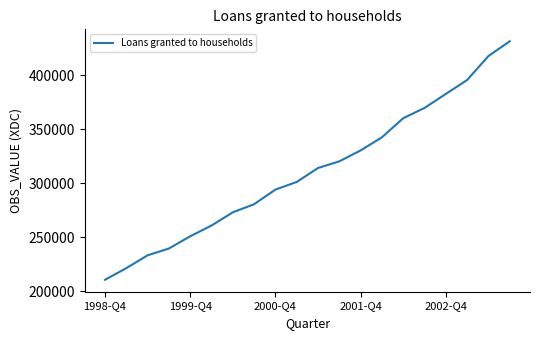

What is the maximum value shown in the chart?

431233